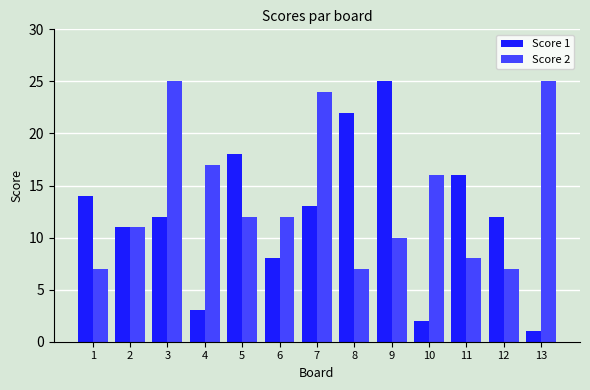

At 12, list the series in order from largest to smallest.

Score 1, Score 2